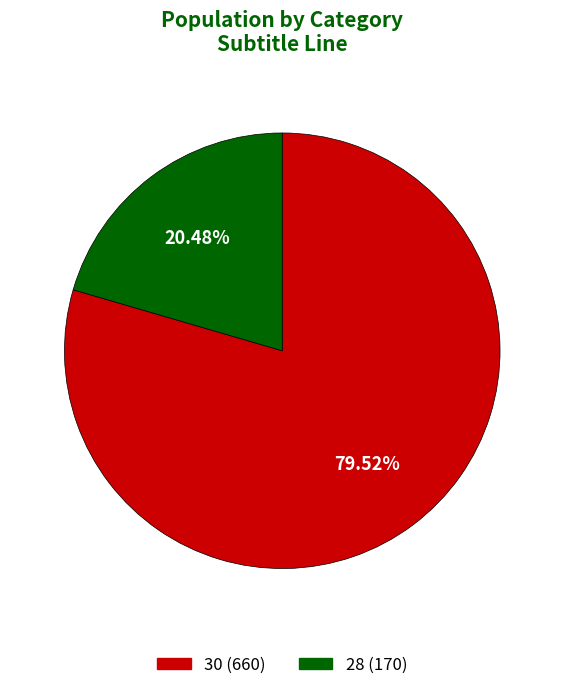

How much of the chart is everything except 30?

20.5%